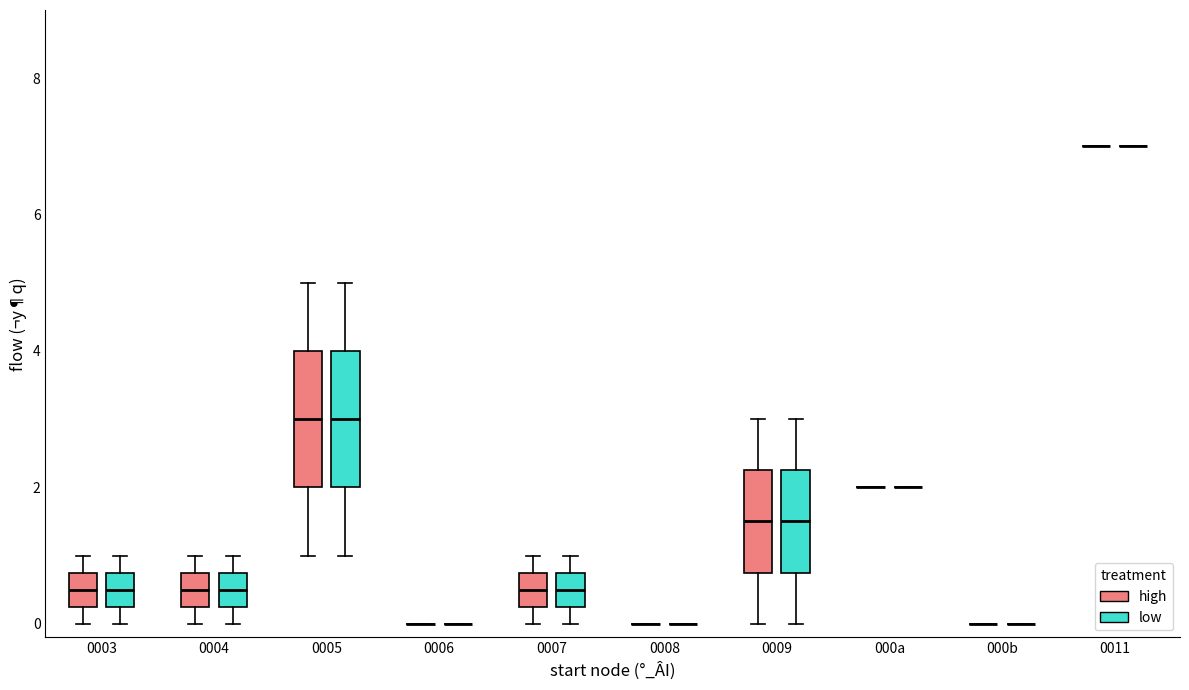

Reading left to right, read every box against the y-axis: the position of its median line, the range the box covers, and the ends of its whiskers. The values are not printed on the chart, so give them approximately, as read against the axis.

0003 (high): median 0.6, box 0.2 to 0.8, whiskers 0.0 to 1.0
0003 (low): median 0.6, box 0.2 to 0.8, whiskers 0.0 to 1.0
0004 (high): median 0.6, box 0.2 to 0.8, whiskers 0.0 to 1.0
0004 (low): median 0.6, box 0.2 to 0.8, whiskers 0.0 to 1.0
0005 (high): median 3.0, box 2.0 to 4.0, whiskers 1.0 to 5.0
0005 (low): median 3.0, box 2.0 to 4.0, whiskers 1.0 to 5.0
0006 (high): box collapsed to a line at 0.0, whiskers 0.0 to 0.0
0006 (low): box collapsed to a line at 0.0, whiskers 0.0 to 0.0
0007 (high): median 0.6, box 0.2 to 0.8, whiskers 0.0 to 1.0
0007 (low): median 0.6, box 0.2 to 0.8, whiskers 0.0 to 1.0
0008 (high): box collapsed to a line at 0.0, whiskers 0.0 to 0.0
0008 (low): box collapsed to a line at 0.0, whiskers 0.0 to 0.0
0009 (high): median 1.6, box 0.8 to 2.2, whiskers 0.0 to 3.0
0009 (low): median 1.6, box 0.8 to 2.2, whiskers 0.0 to 3.0
000a (high): box collapsed to a line at 2.0, whiskers 2.0 to 2.0
000a (low): box collapsed to a line at 2.0, whiskers 2.0 to 2.0
000b (high): box collapsed to a line at 0.0, whiskers 0.0 to 0.0
000b (low): box collapsed to a line at 0.0, whiskers 0.0 to 0.0
0011 (high): box collapsed to a line at 7.0, whiskers 7.0 to 7.0
0011 (low): box collapsed to a line at 7.0, whiskers 7.0 to 7.0